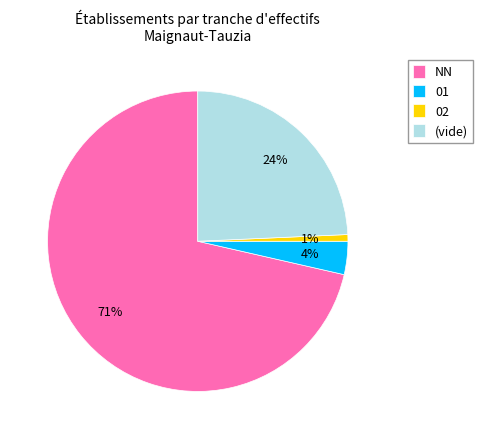

Between (vide) and 01, which is larger?

(vide)